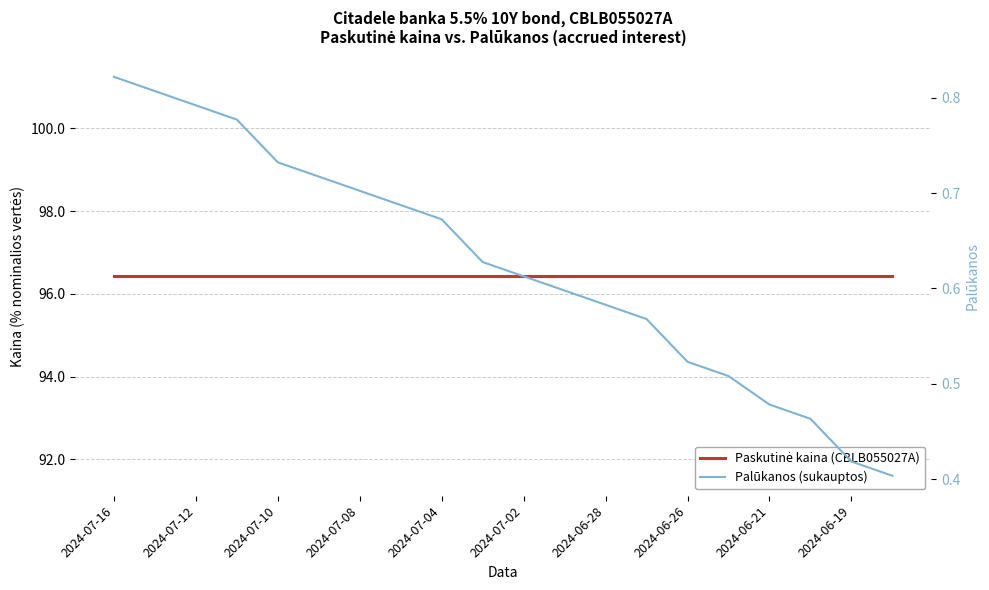

True or false: Paskutinė kaina (CBLB055027A) and Palūkanos (sukauptos) cross at least once.

False